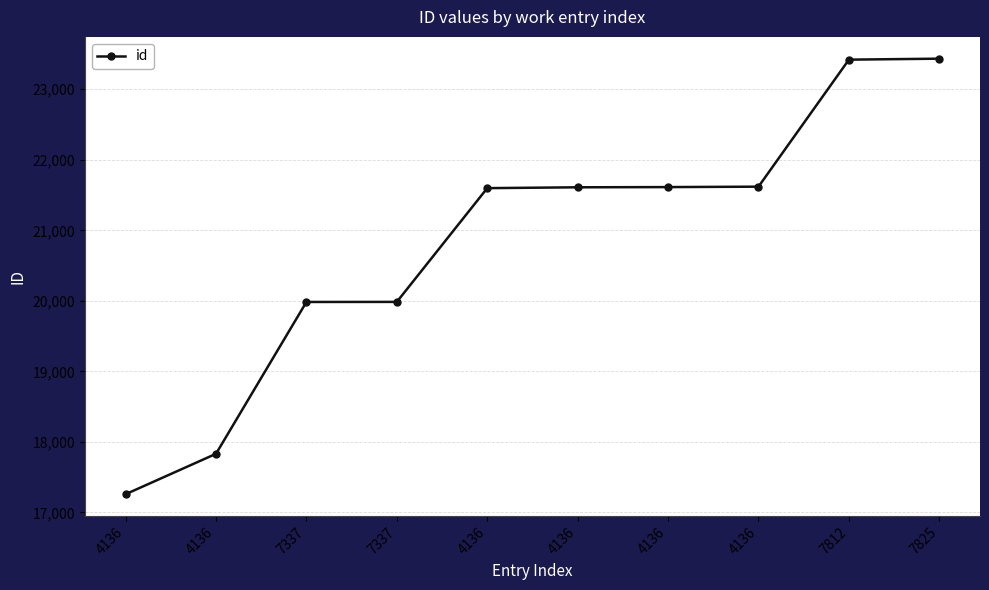

Where does the data first go above 21610?

4136